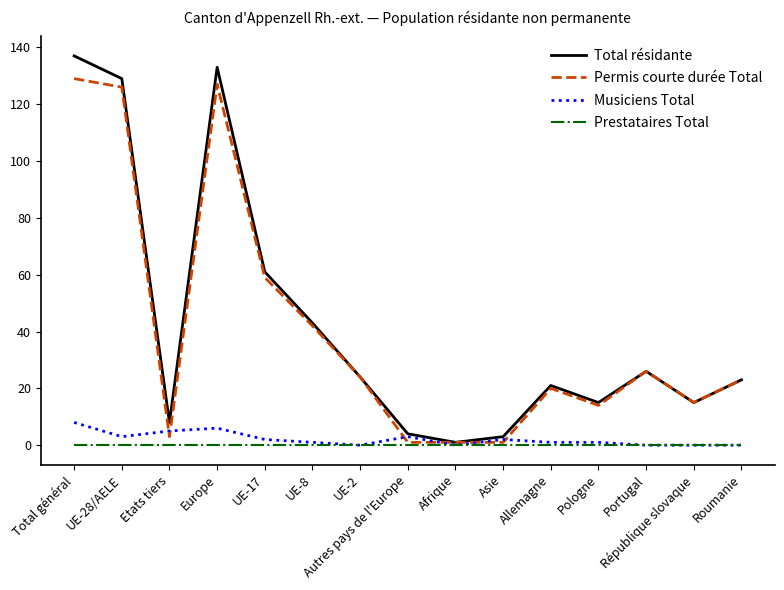

Count the Musiciens Total values in the range 0 to 3.

12